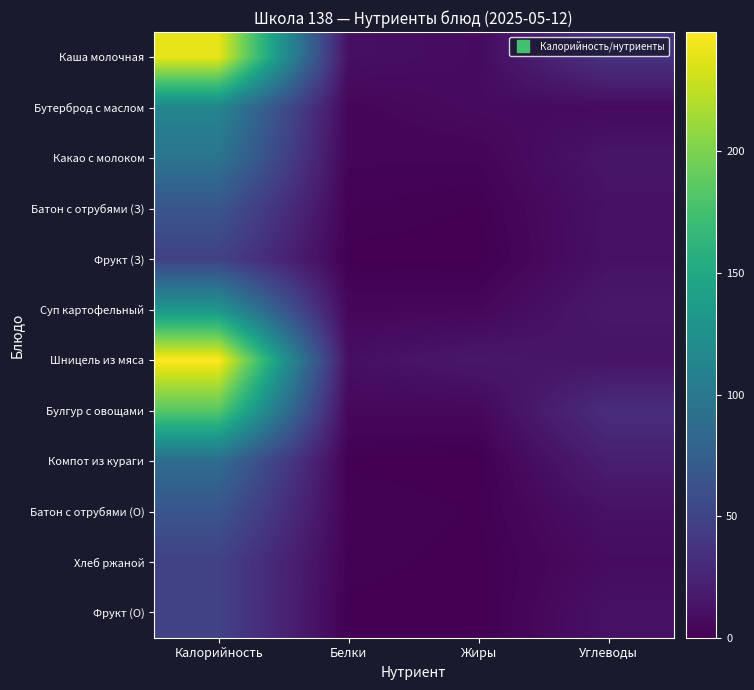

At which category does the chart reach its minimum across all series?

Жиры